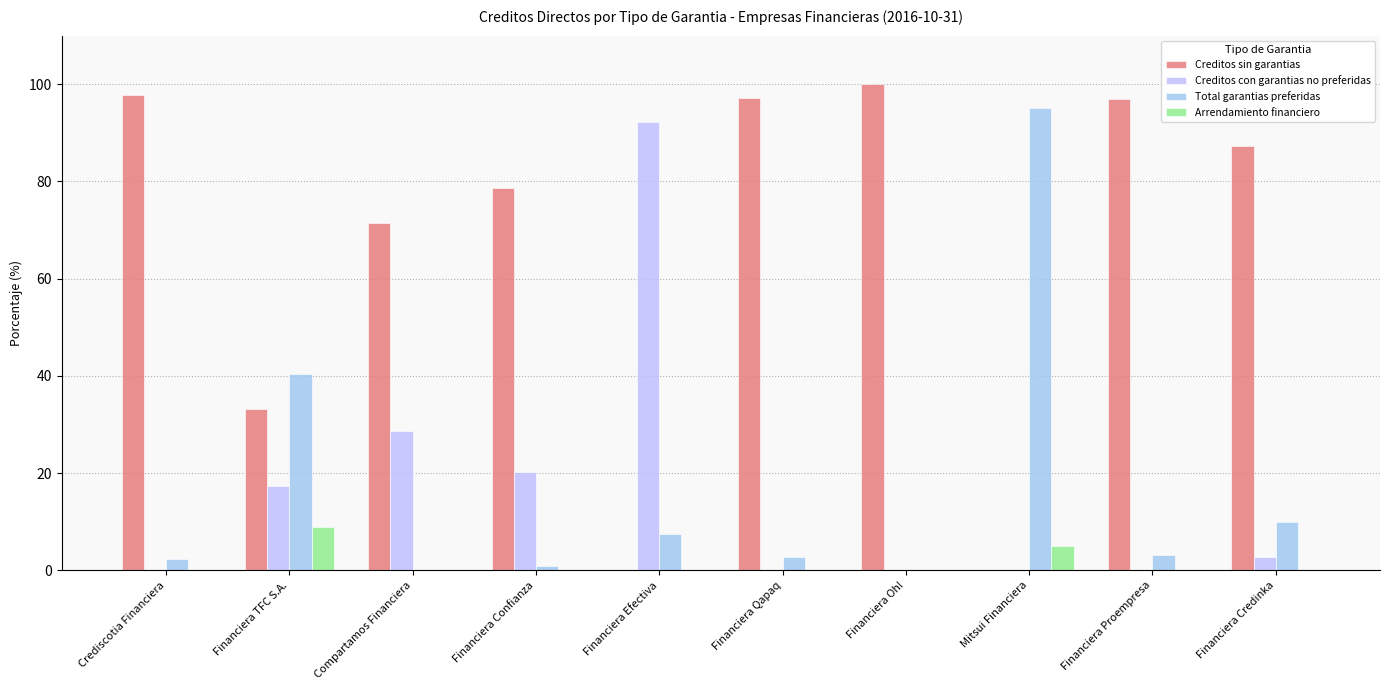

What is the maximum value shown in the chart?

100.0